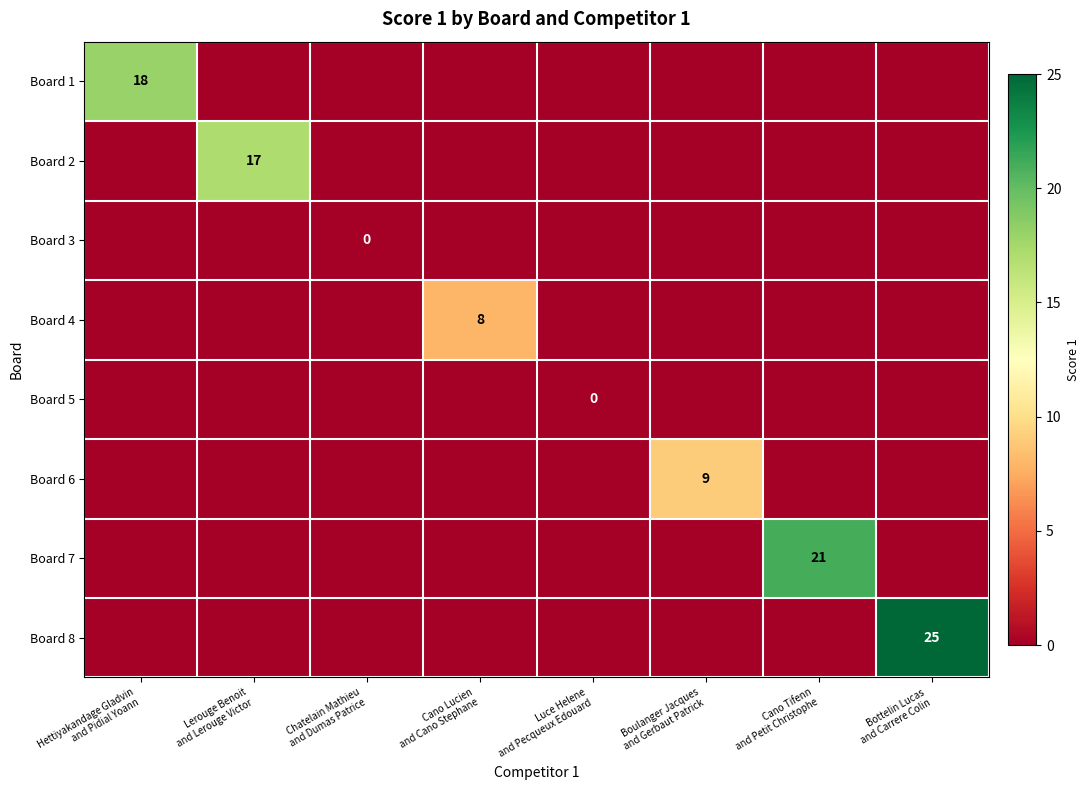

Is the value of Board 2 at Bottelin Lucas and Carrere Colin greater than the value of Board 6 at Lerouge Benoit and Lerouge Victor?

No